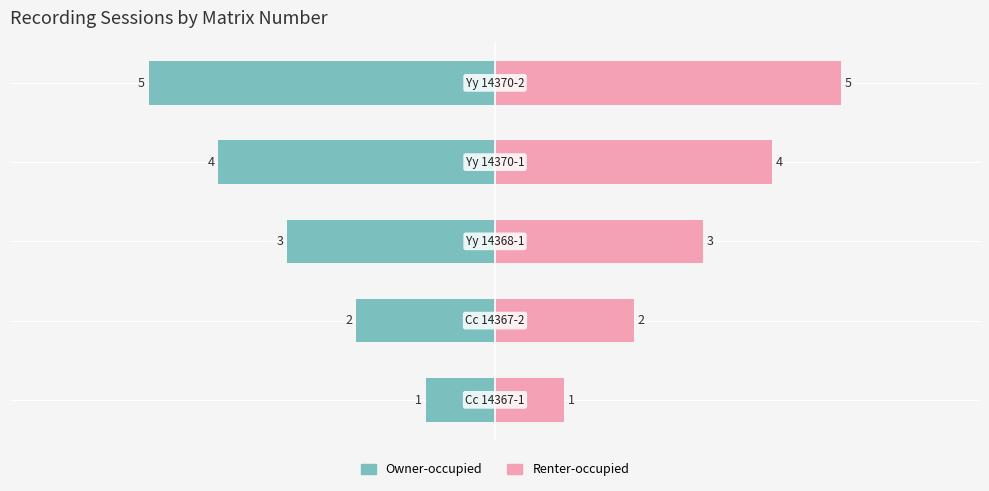

Reading right to left, list all the values displayed in this chart.

Owner-occupied: 4=-5	3=-4	2=-3	1=-2	0=-1
Renter-occupied: 4=5	3=4	2=3	1=2	0=1